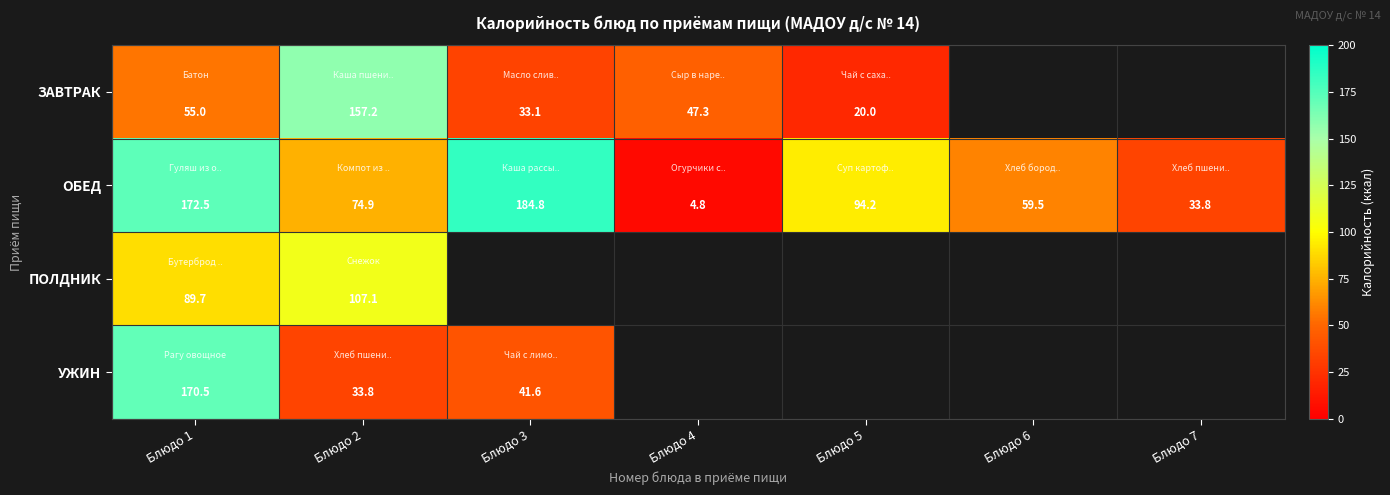

At which label is ОБЕД closest to 94?

Блюдо 5